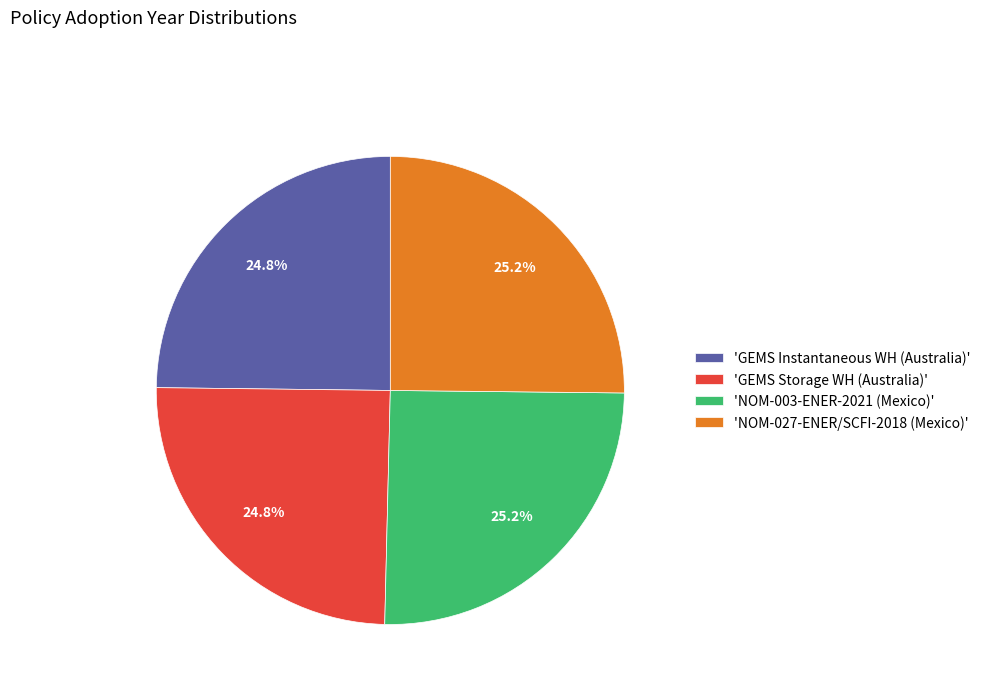

How many segments does this pie chart have?

4